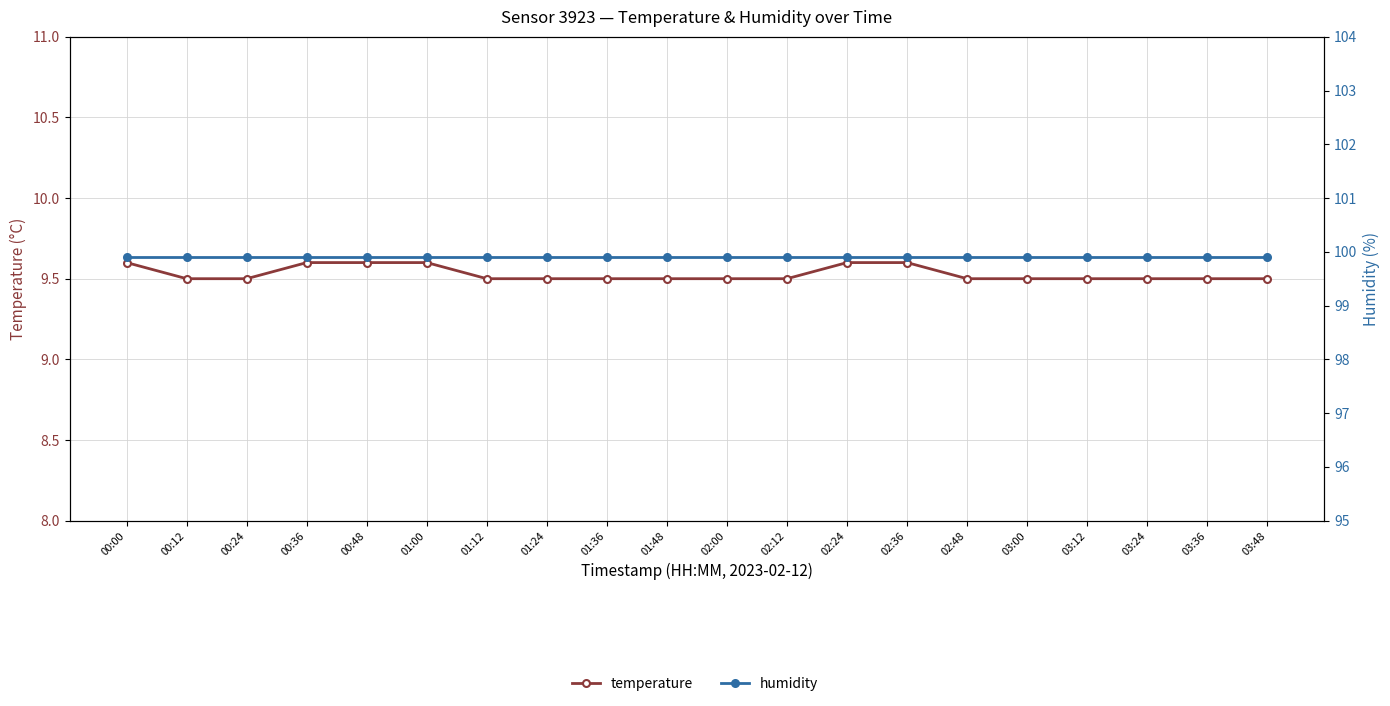

Is it true that humidity equals 99.9 at 02:48?

True